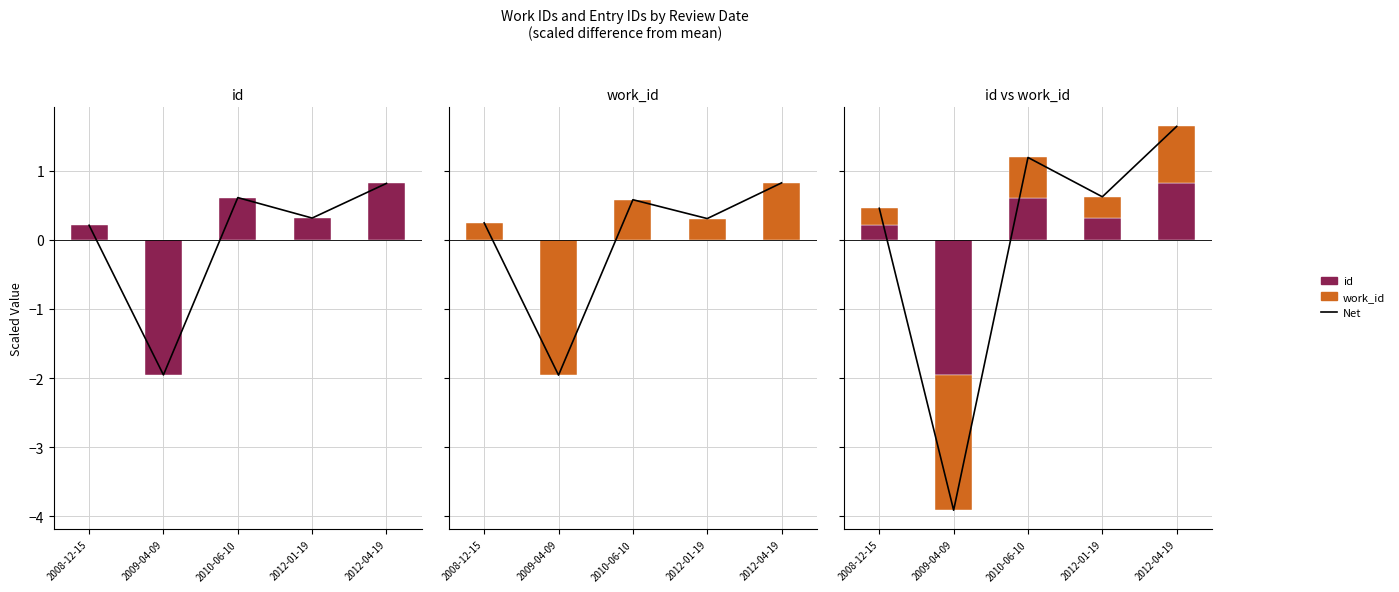

What is the minimum value shown in the chart?

-3.9